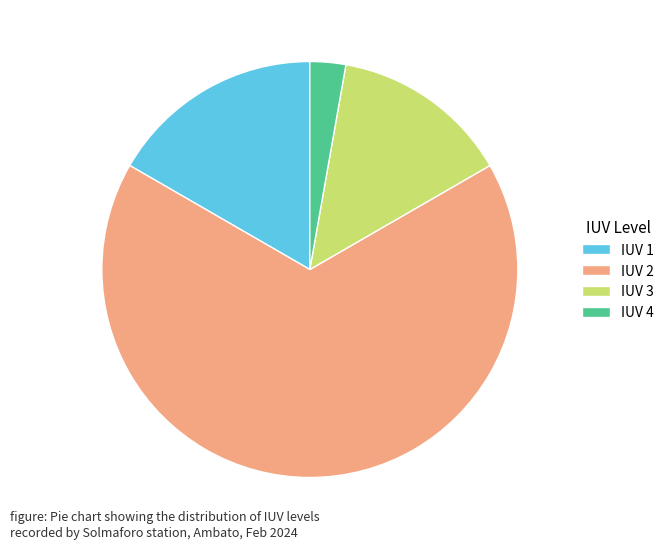

Is there any slice that represents more than half of the pie?

Yes